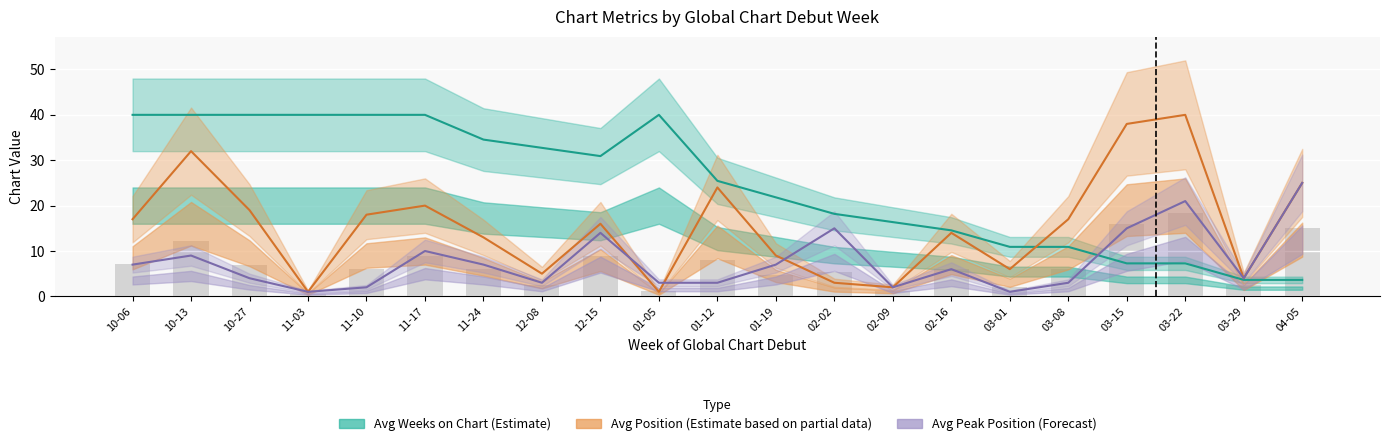

What is the lowest value of the Avg Peak Position series?

1.0